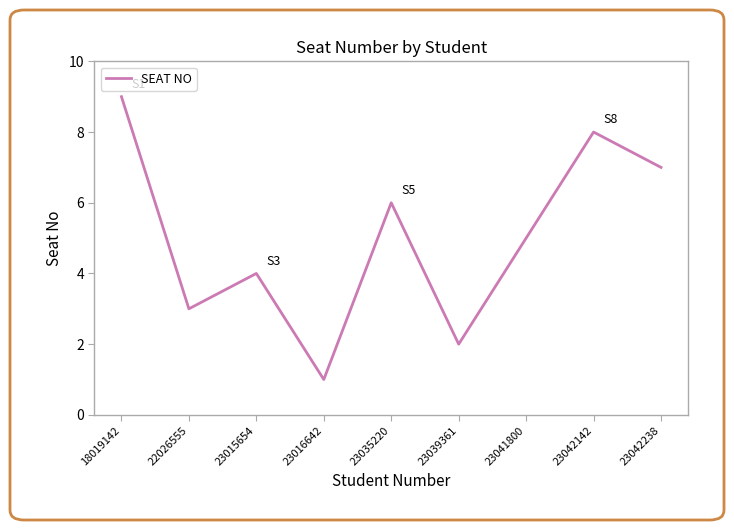

Which has a higher value, 23041800 or 23035220?

23035220